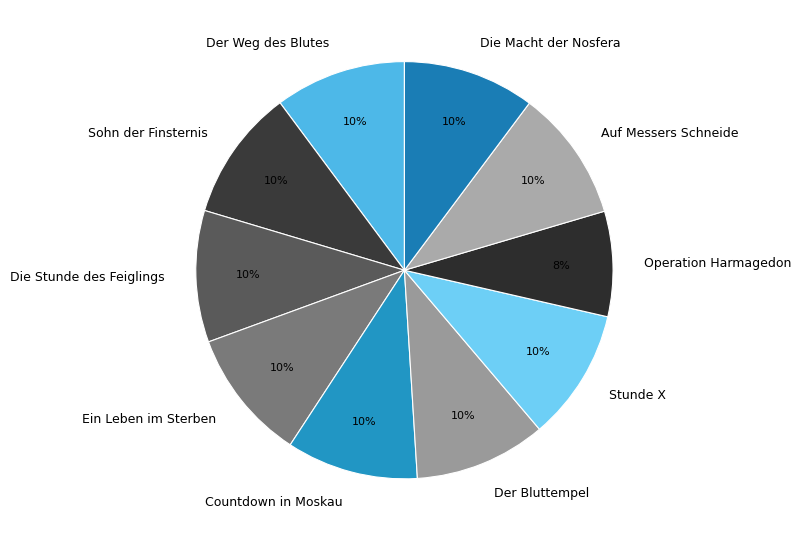

To the nearest percent, what is the combined percentage of Ein Leben im Sterben and Der Weg des Blutes?

20%